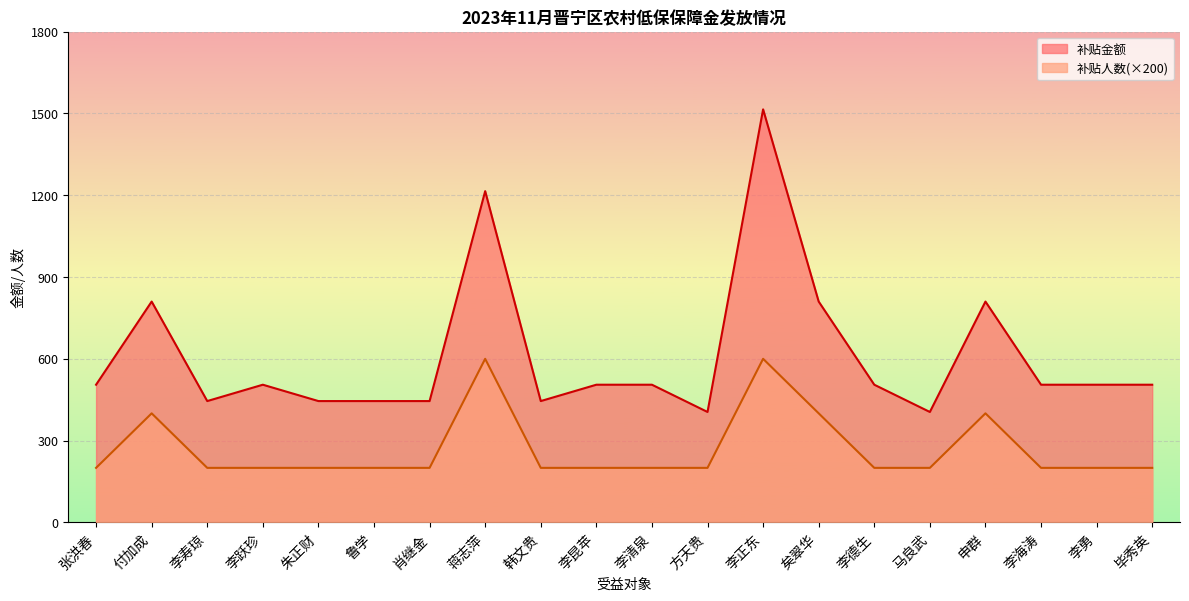

True or false: 补贴金额 and 补贴人数 cross at least once.

False